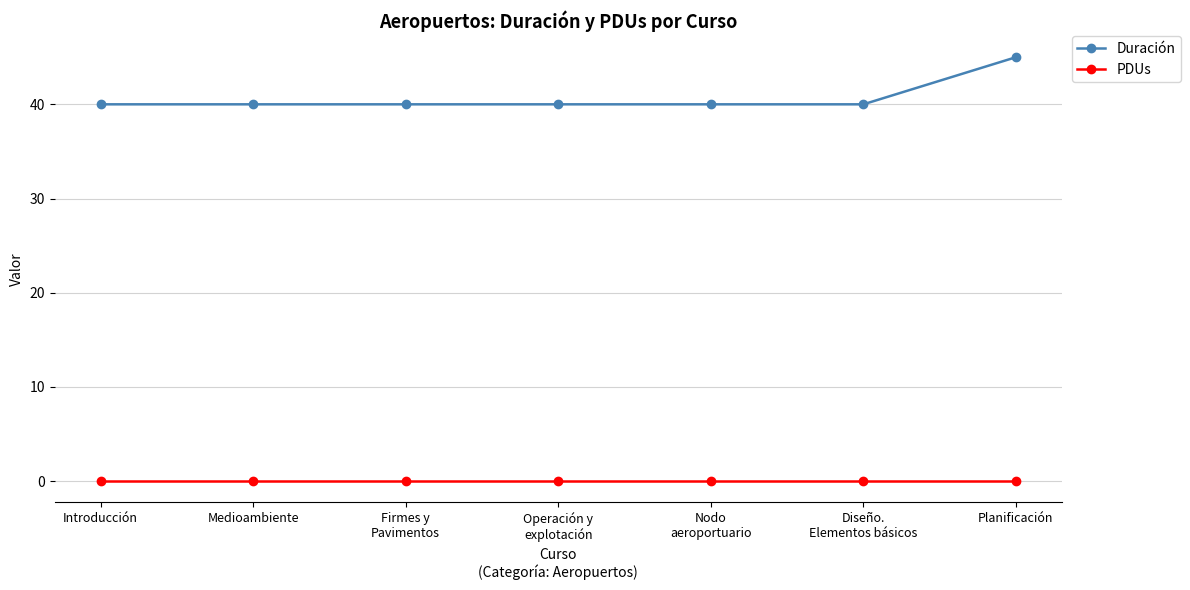

What is the total value across all series at Planificación?

45